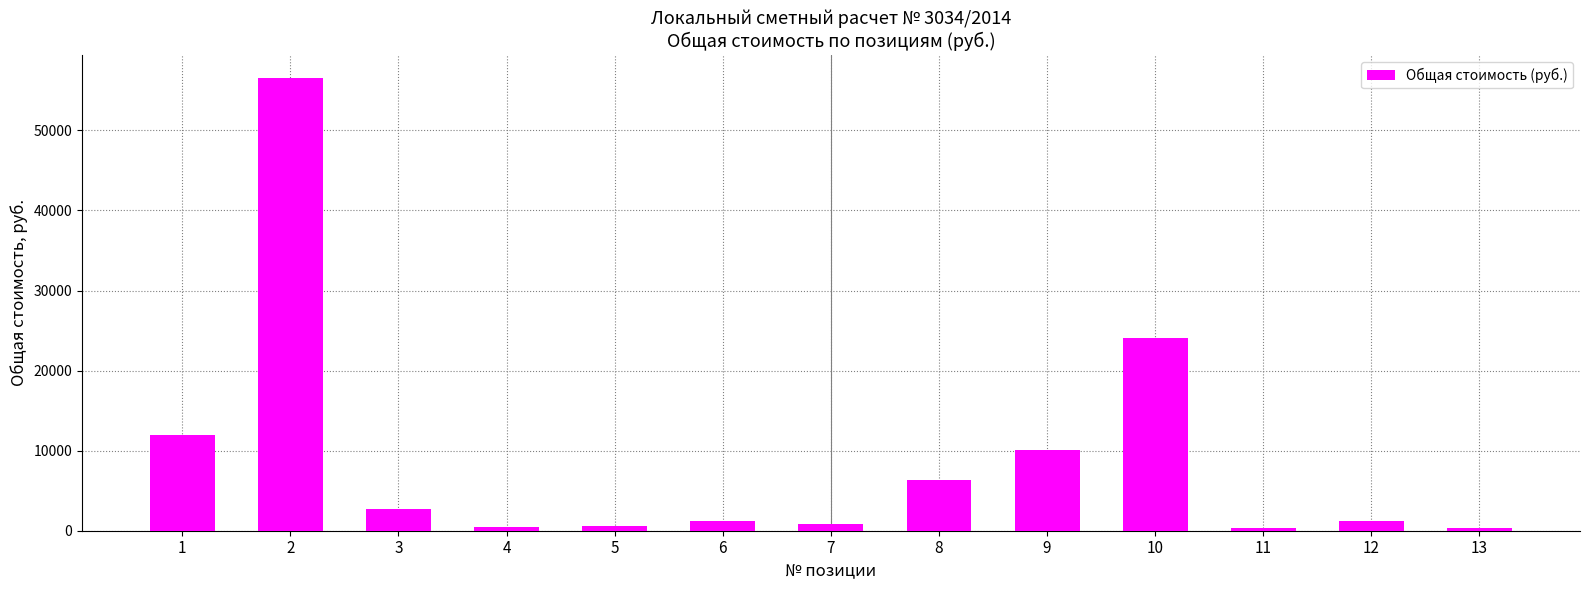

How many distinct data groups are displayed?

1